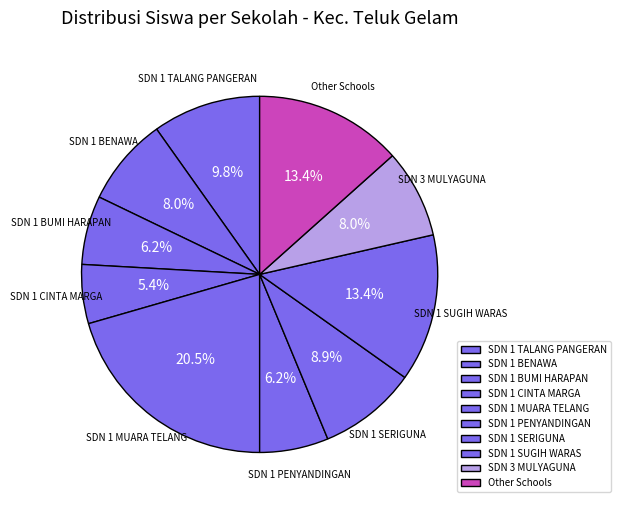

The SDN 1 BUMI HARAPAN slice represents 6% of the pie. True or false?

True